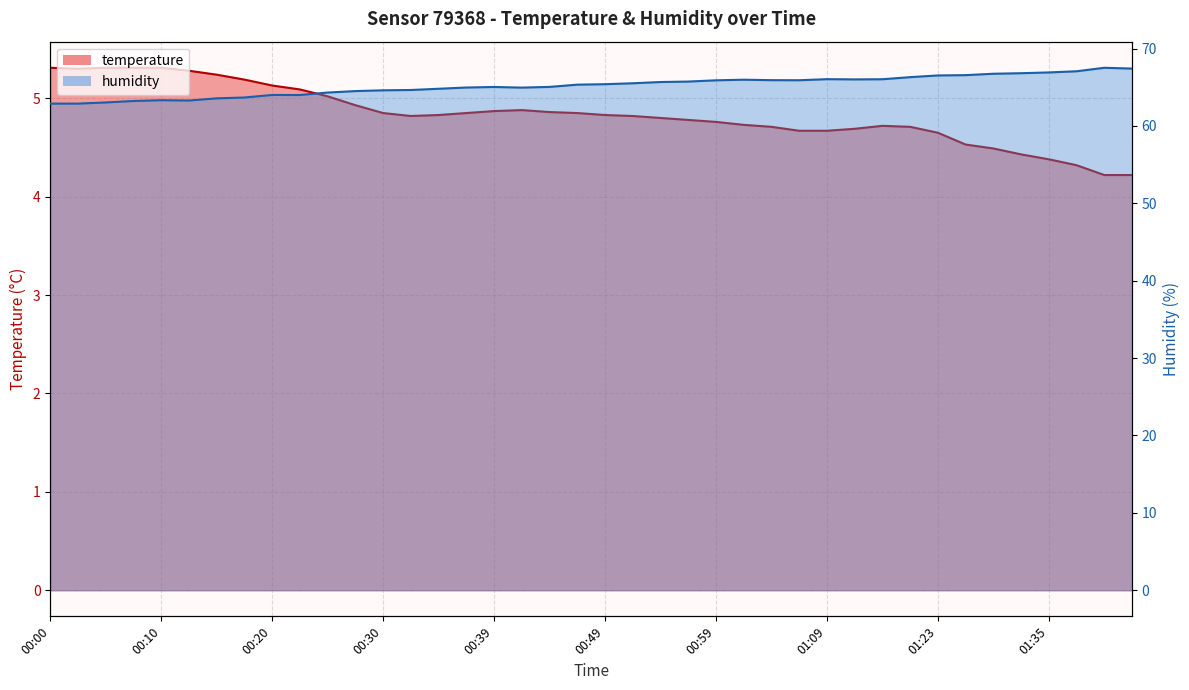

Is the value of humidity at 00:34 greater than the value of temperature at 01:54?

Yes